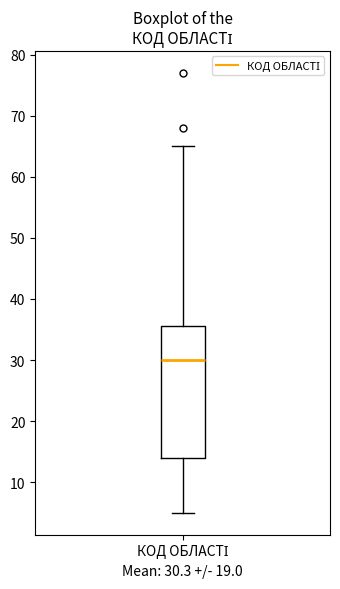

Read this box plot against the y-axis: the position of the median line, the range covered by the box, and the ends of both whiskers. The values are not printed on the chart, so give them approximately, as read against the axis.

median 30, box 14 to 36, whiskers 5 to 65